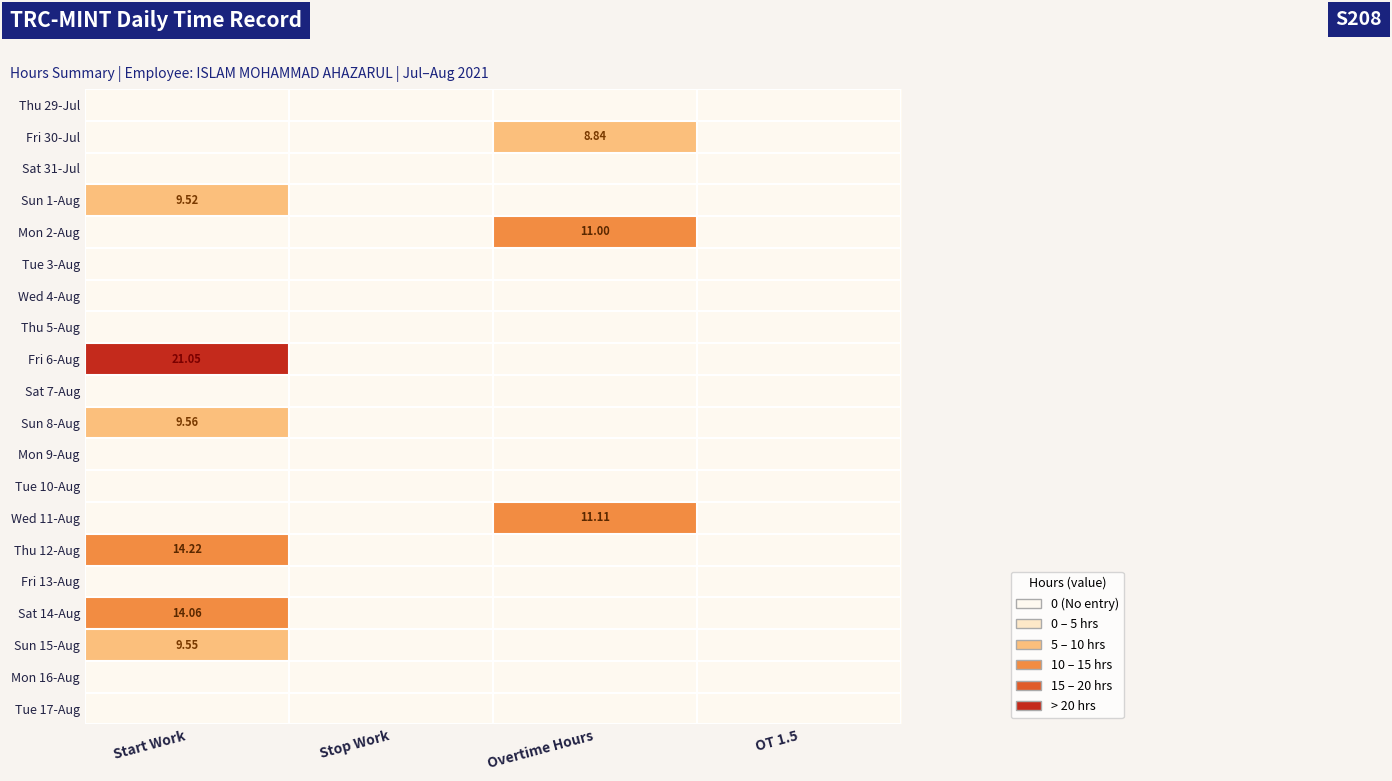

The Tue 10-Aug series shows 0.0 at Start Work. True or false?

True